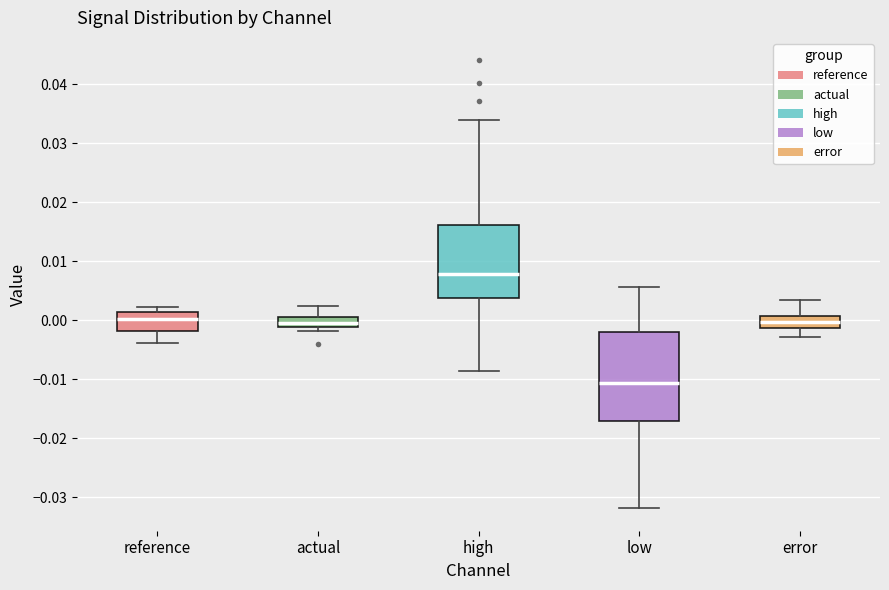

Reading left to right, read every box against the y-axis: the position of its median line, the range the box covers, and the ends of its whiskers. The values are not printed on the chart, so give them approximately, as read against the axis.

reference: median 0.000, box -0.002 to 0.002, whiskers -0.004 to 0.002 (just above the box's upper edge)
actual: median 0.000, box -0.001 to 0.001, whiskers -0.002 to 0.002
high: median 0.008, box 0.004 to 0.016, whiskers -0.009 to 0.034
low: median -0.011, box -0.017 to -0.002, whiskers -0.032 to 0.006
error: median 0.000, box -0.001 to 0.001, whiskers -0.003 to 0.003